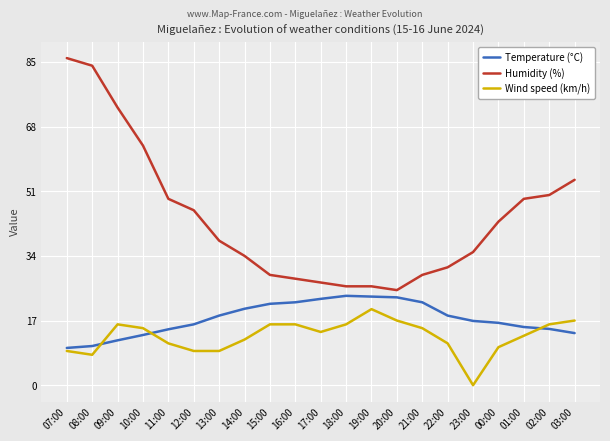

Is it true that Wind speed (km/h) equals 25.3 at 15:00?

False